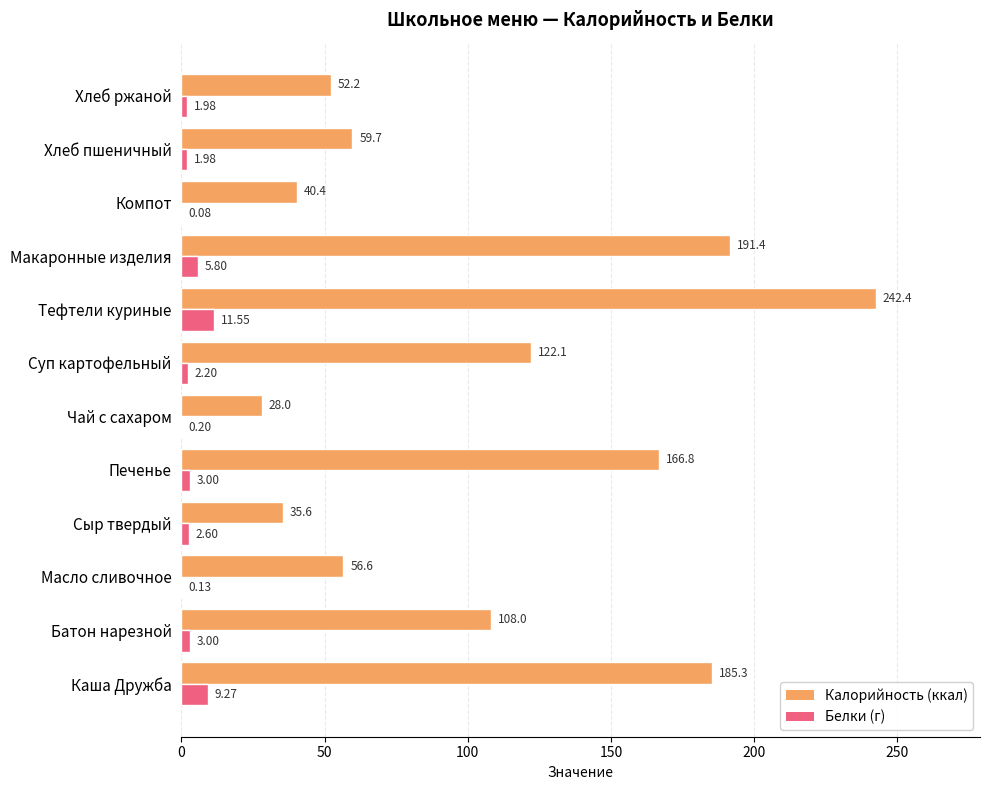

At which category is the sum across all series the highest?

Тефтели куриные